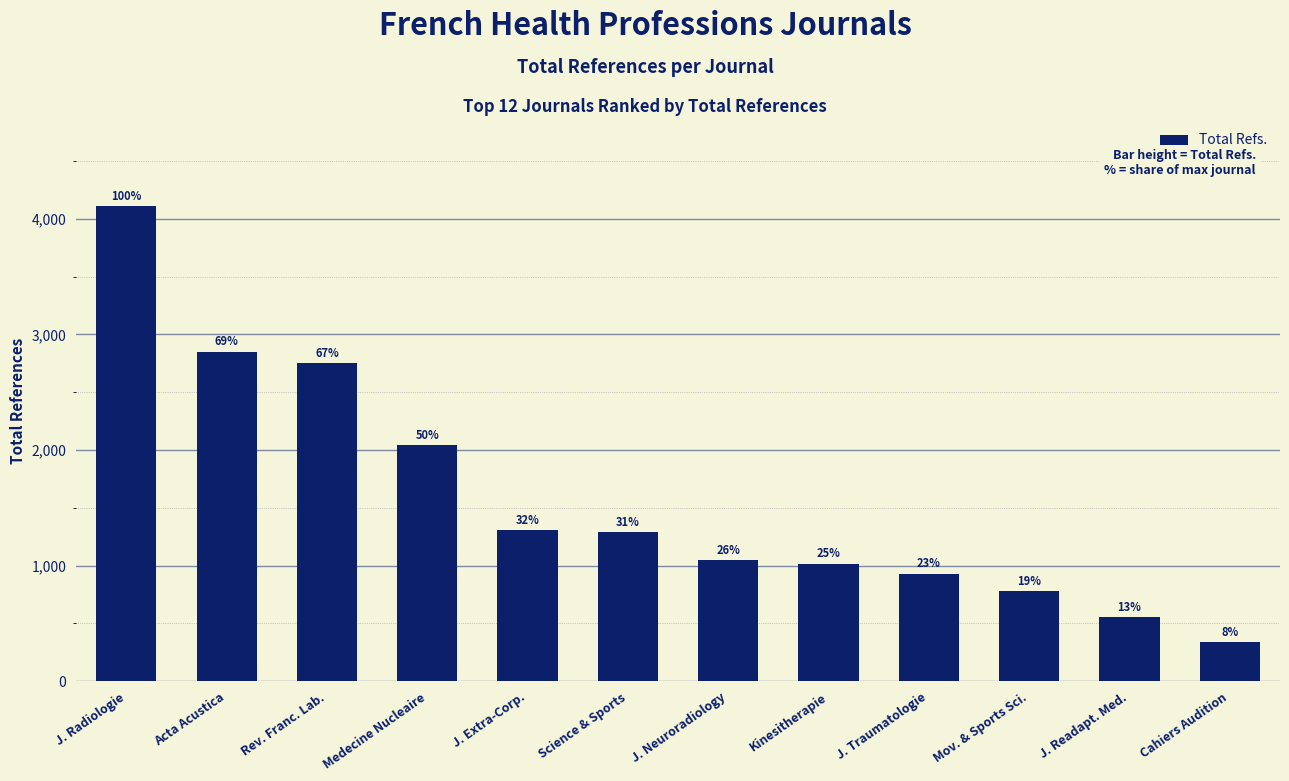

What is the greatest value displayed?

4107